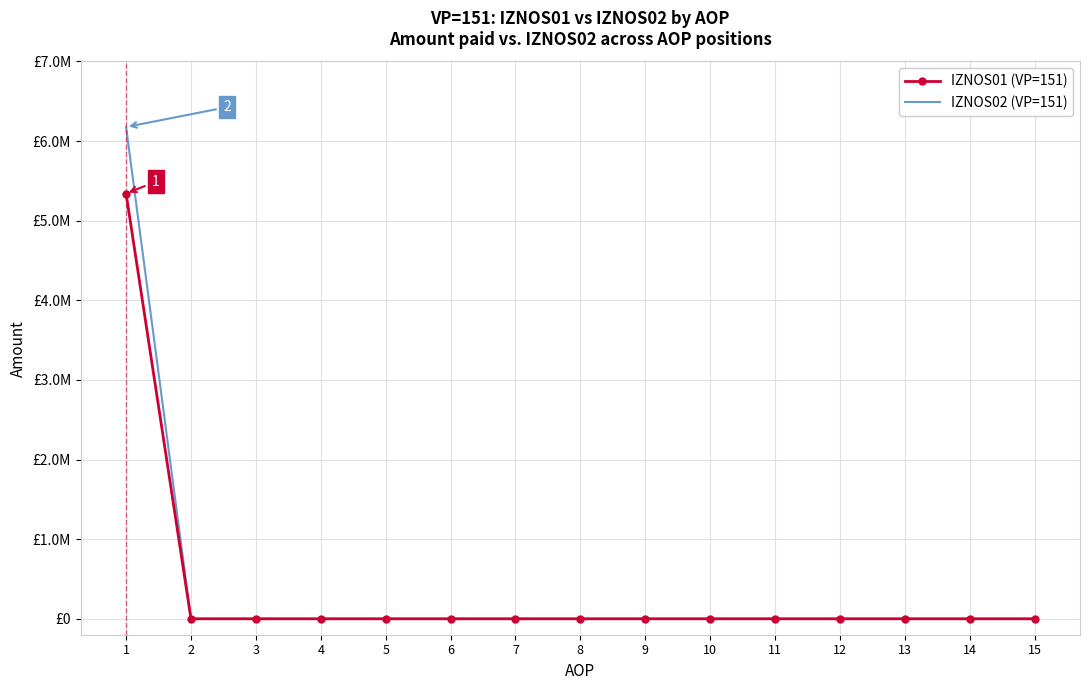

True or false: IZNOS02 (VP=151) and IZNOS01 (VP=151) cross at least once.

False